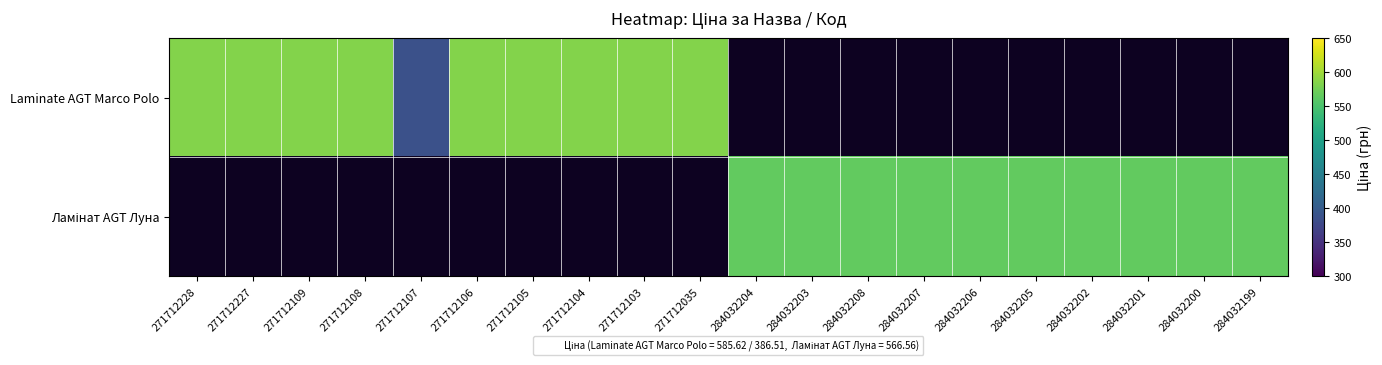

What is the lowest value of the Laminate AGT Marco Polo series?

386.5